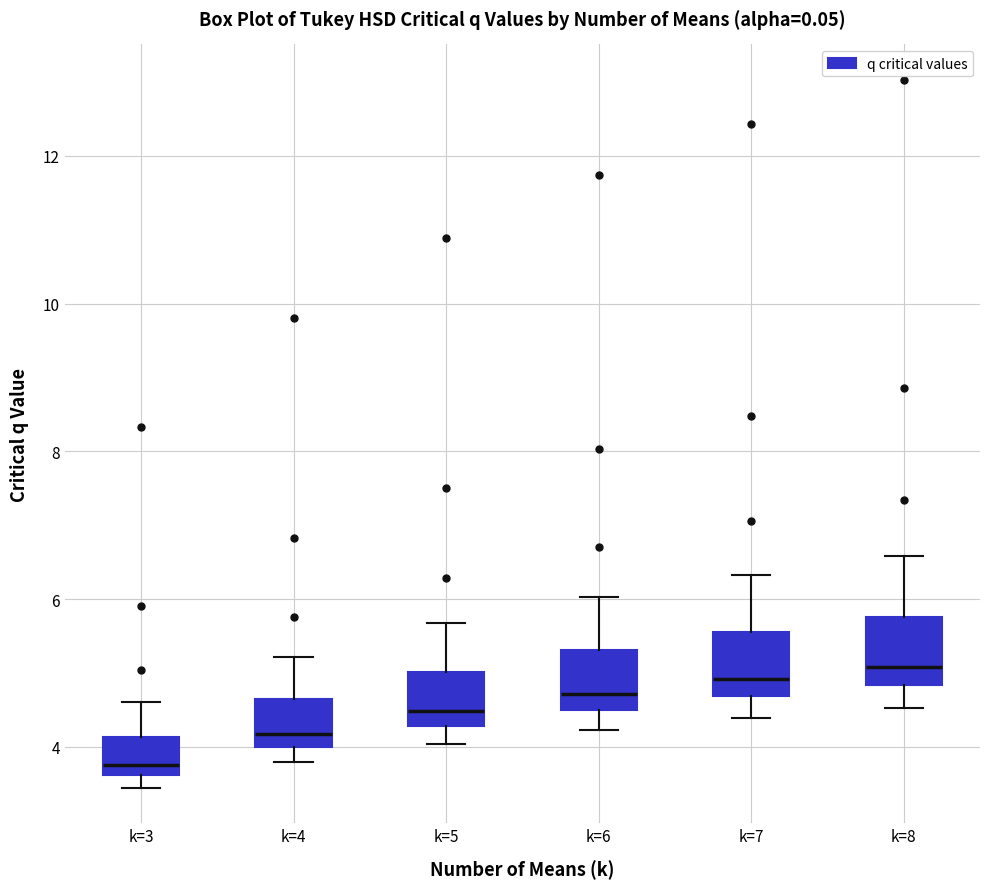

Reading left to right, read every box against the y-axis: the position of its median line, the range the box covers, and the ends of its whiskers. The values are not printed on the chart, so give them approximately, as read against the axis.

k=3: median 3.8, box 3.6 to 4.2, whiskers 3.4 to 4.6
k=4: median 4.2, box 4.0 to 4.6, whiskers 3.8 to 5.2
k=5: median 4.4, box 4.2 to 5.0, whiskers 4.0 to 5.6
k=6: median 4.8, box 4.6 to 5.4, whiskers 4.2 to 6.0
k=7: median 5.0, box 4.6 to 5.6, whiskers 4.4 to 6.4
k=8: median 5.0, box 4.8 to 5.8, whiskers 4.6 to 6.6